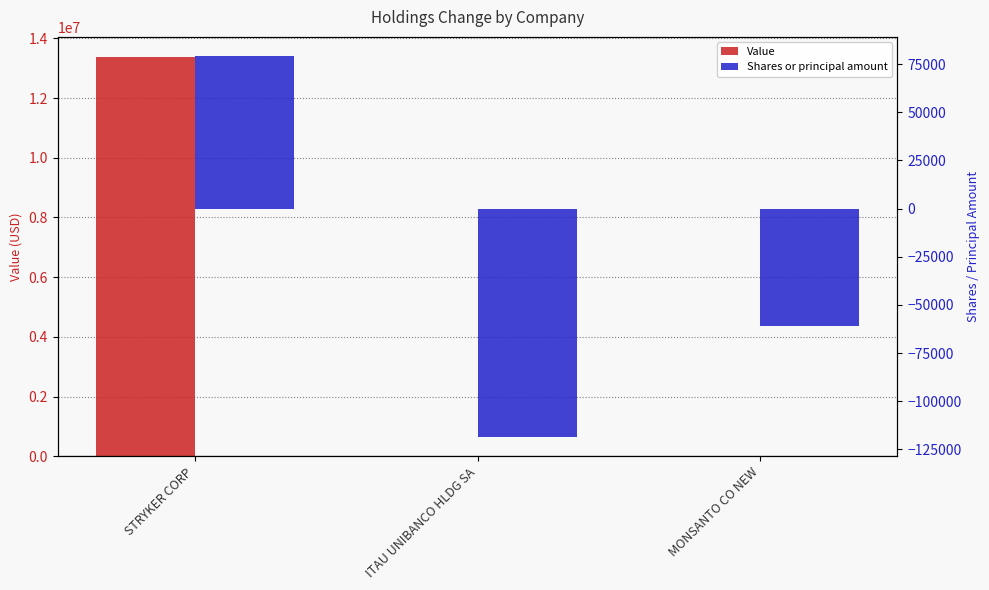

What is the maximum value shown in the chart?

13378000